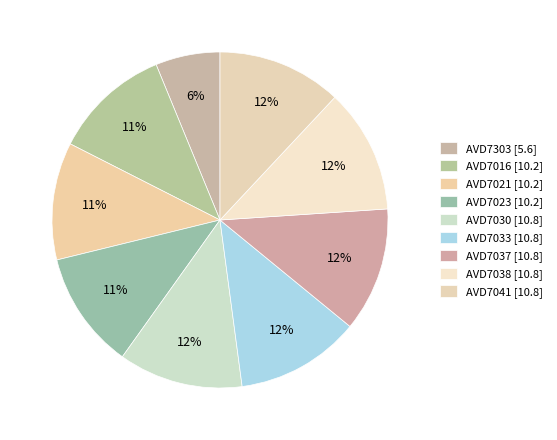

What percentage do AVD7303 and AVD7021 together represent?

17.5%